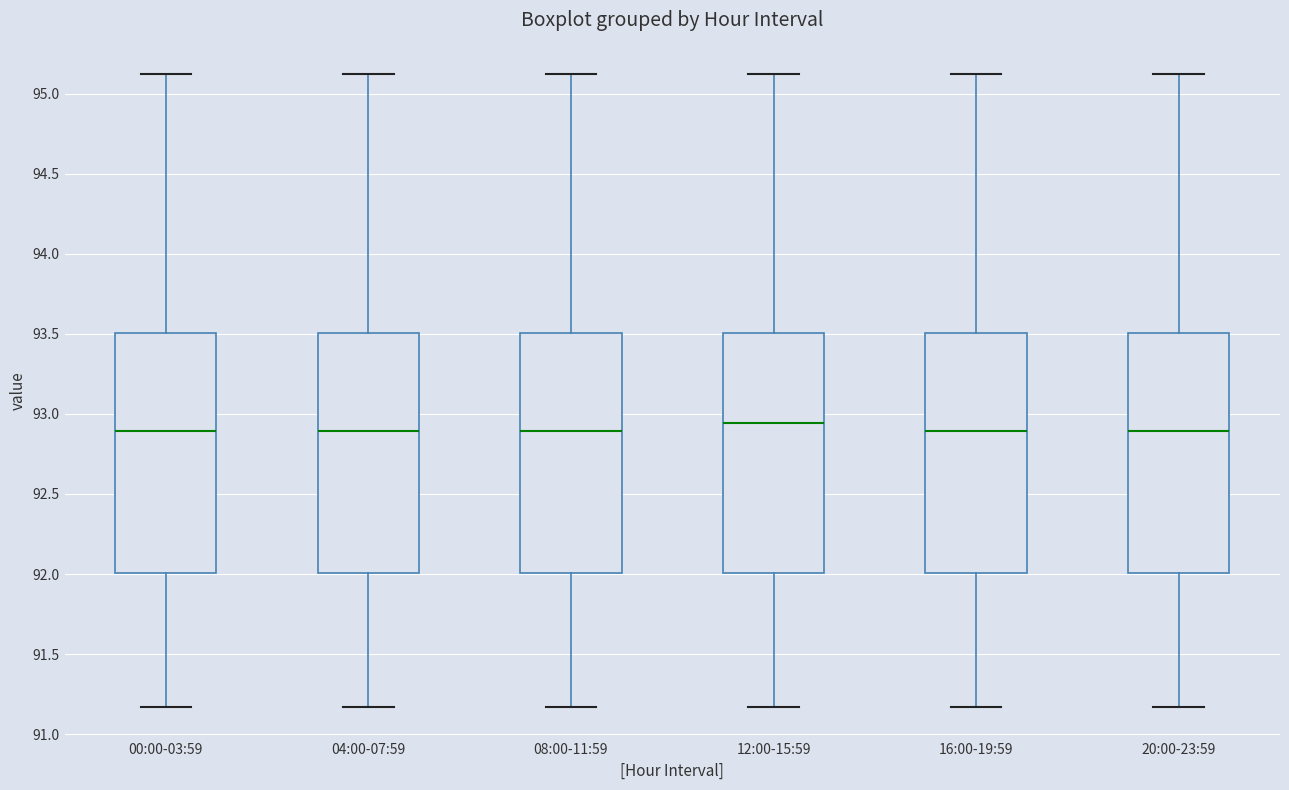

Where does the lower whisker of the box for 12:00-15:59 end on the y-axis? The values are not printed on the chart, so give them approximately, as read against the axis.

91.15